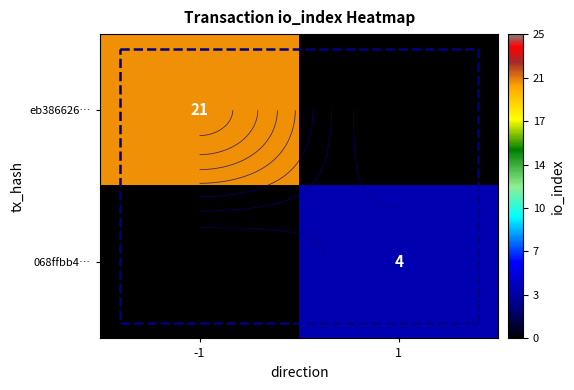

How many 068ffbb4… values are between 0 and 4?

2